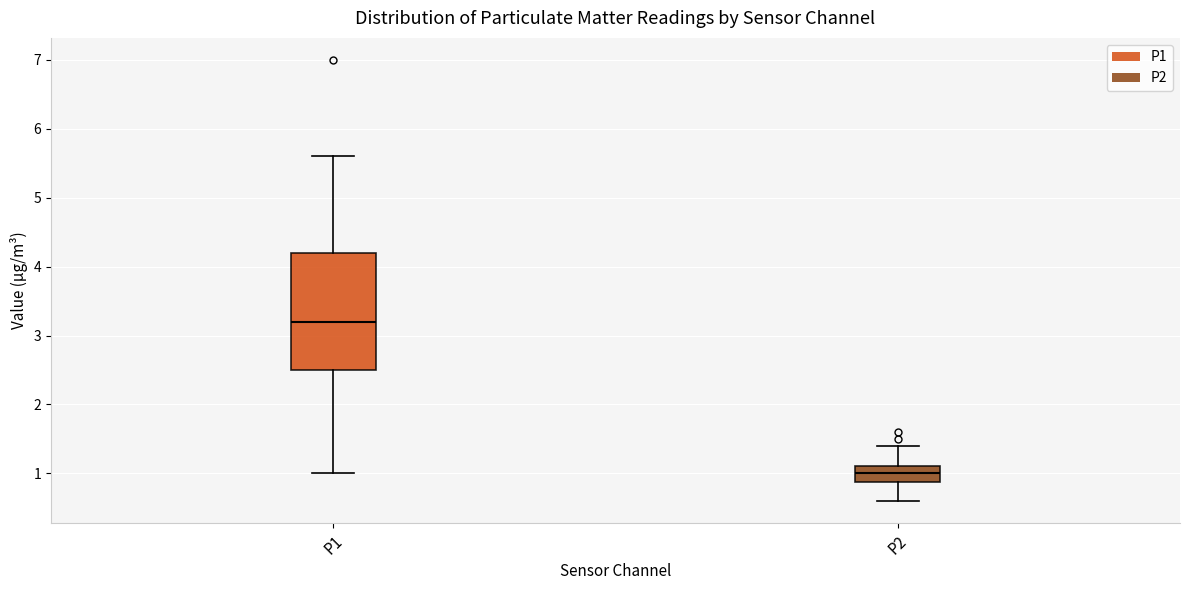

Reading left to right, read every box against the y-axis: the position of its median line, the range the box covers, and the ends of its whiskers. The values are not printed on the chart, so give them approximately, as read against the axis.

P1: median 3.2, box 2.5 to 4.2, whiskers 1.0 to 5.6
P2: median 1.0, box 0.9 to 1.1, whiskers 0.6 to 1.4